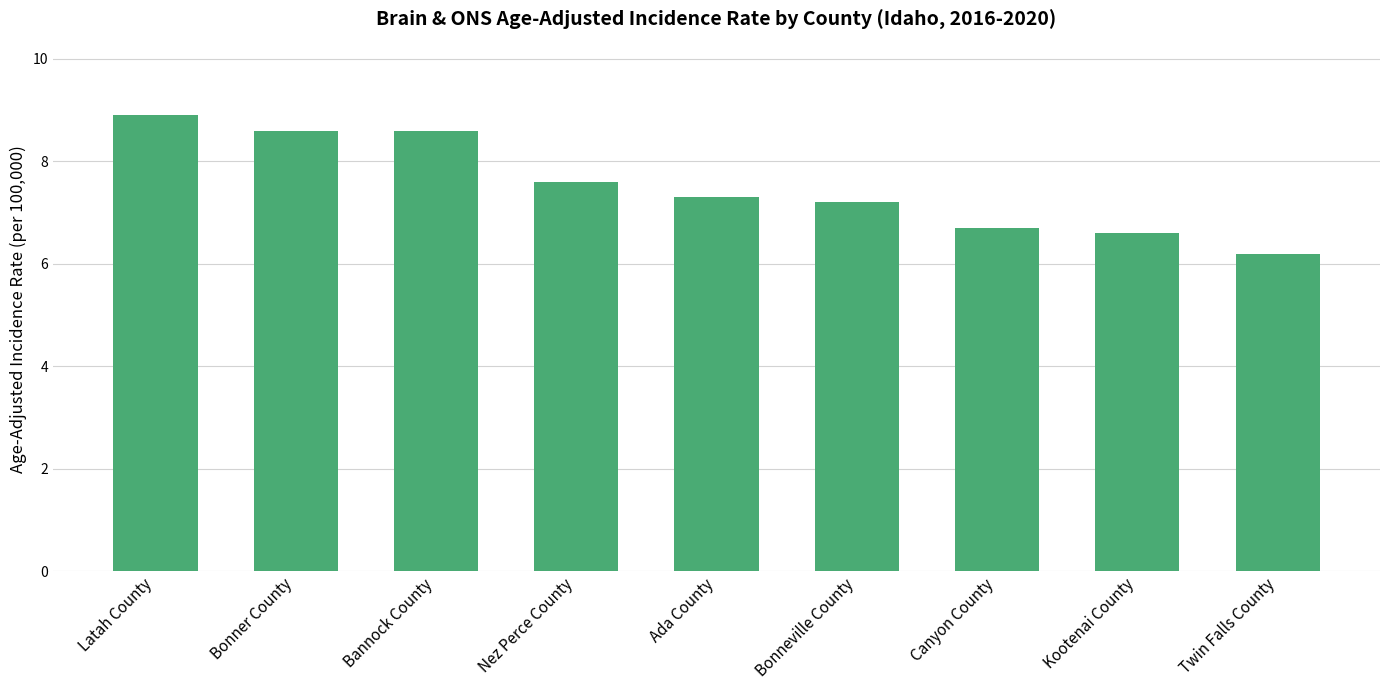

What is the ratio of the value at Latah County to the value at Canyon County?

1.3